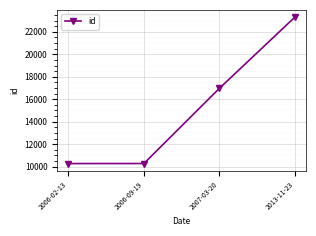

True or false: the data shows 16966 at 2007-03-20.

True